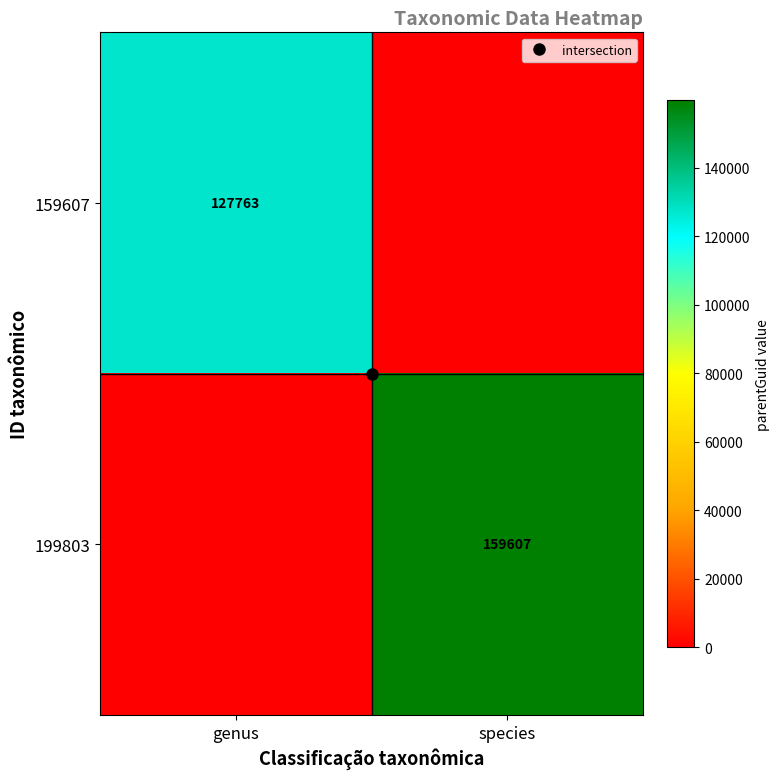

What is the sum of the 159607 values at species and genus?

127763